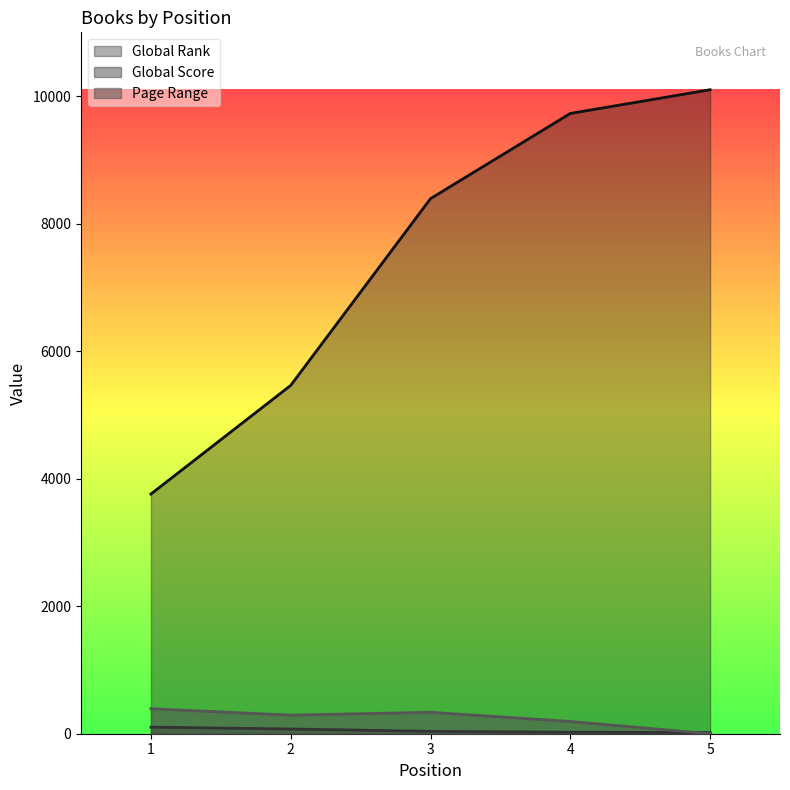

What is the sum of all Global Score values?

256